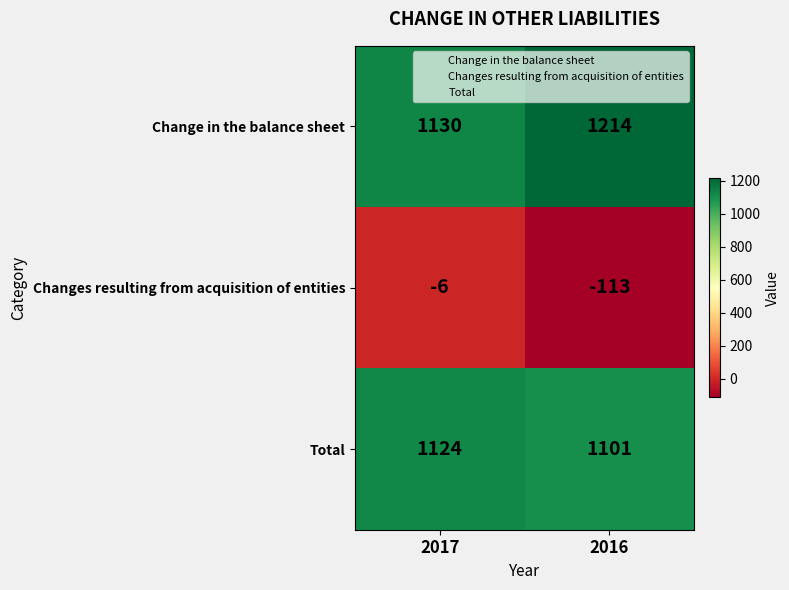

Which series changed the most between 2017 and 2016?

Changes resulting from acquisition of entities